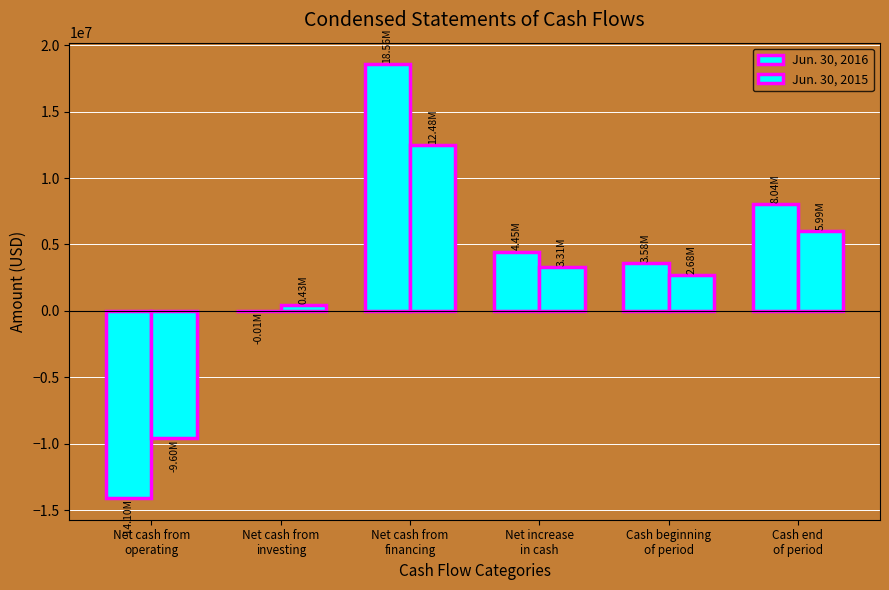

How many categories are shown in the chart?

6